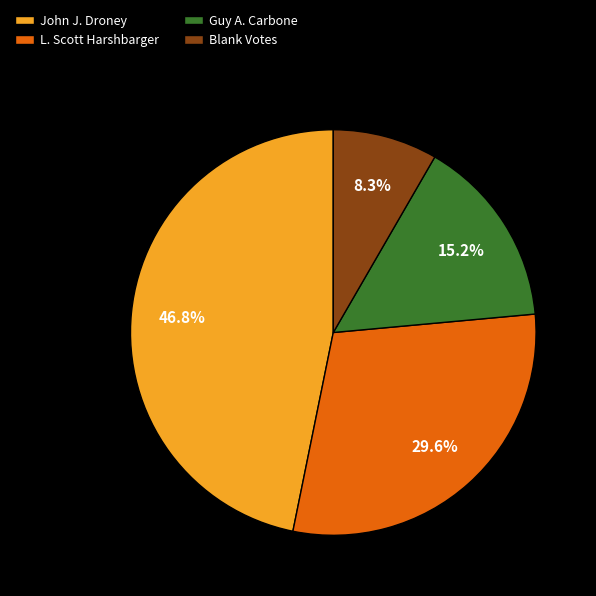

Which category has the biggest portion of the pie?

John J. Droney